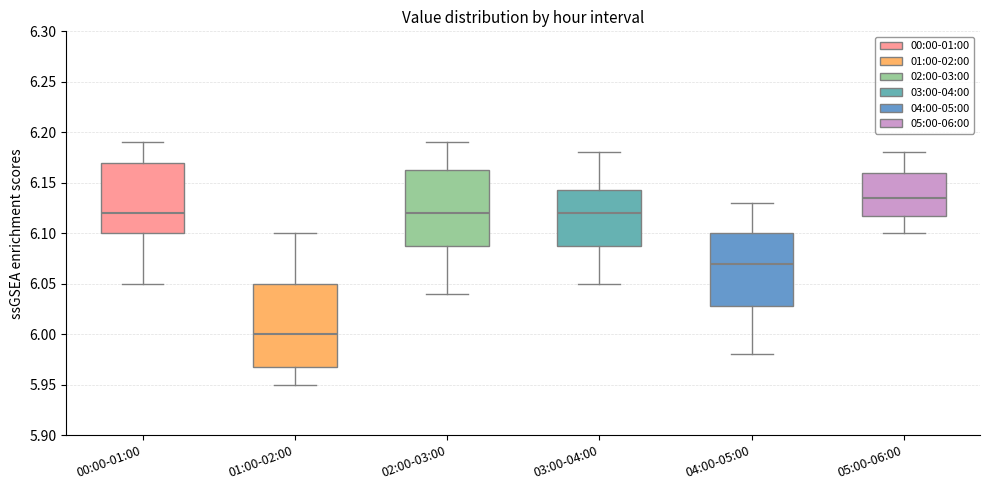

Reading left to right, read every box against the y-axis: the position of its median line, the range the box covers, and the ends of its whiskers. The values are not printed on the chart, so give them approximately, as read against the axis.

00:00-01:00: median 6.120, box 6.100 to 6.170, whiskers 6.050 to 6.190
01:00-02:00: median 6.000, box 5.970 to 6.050, whiskers 5.950 to 6.100
02:00-03:00: median 6.120, box 6.090 to 6.165, whiskers 6.040 to 6.190
03:00-04:00: median 6.120, box 6.090 to 6.145, whiskers 6.050 to 6.180
04:00-05:00: median 6.070, box 6.030 to 6.100, whiskers 5.980 to 6.130
05:00-06:00: median 6.135, box 6.120 to 6.160, whiskers 6.100 to 6.180